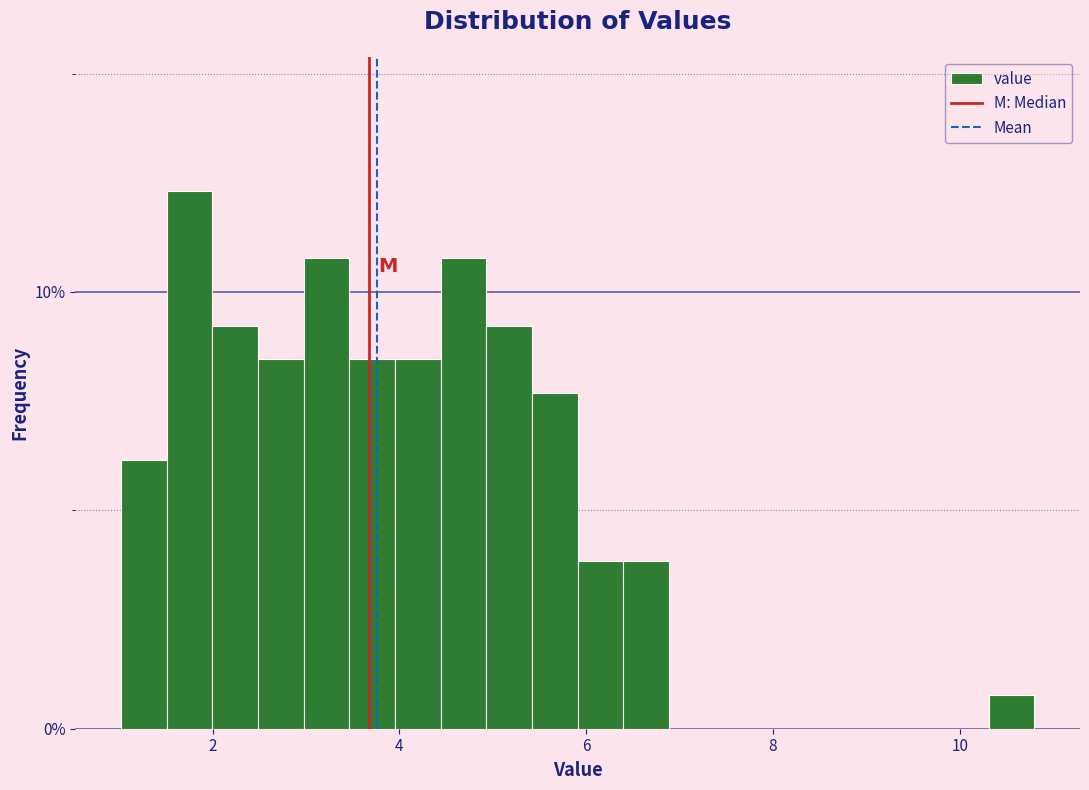

Read against the x-axis, roughly where is the centre of the tallest bar?

1.8